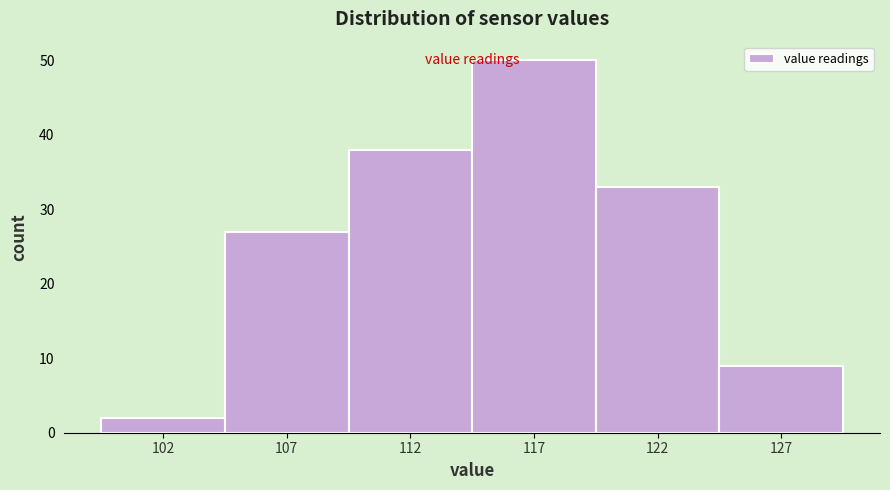

Reading left to right, extract all data points from this chart.

102=2	107=27	112=38	117=50	122=33	127=9